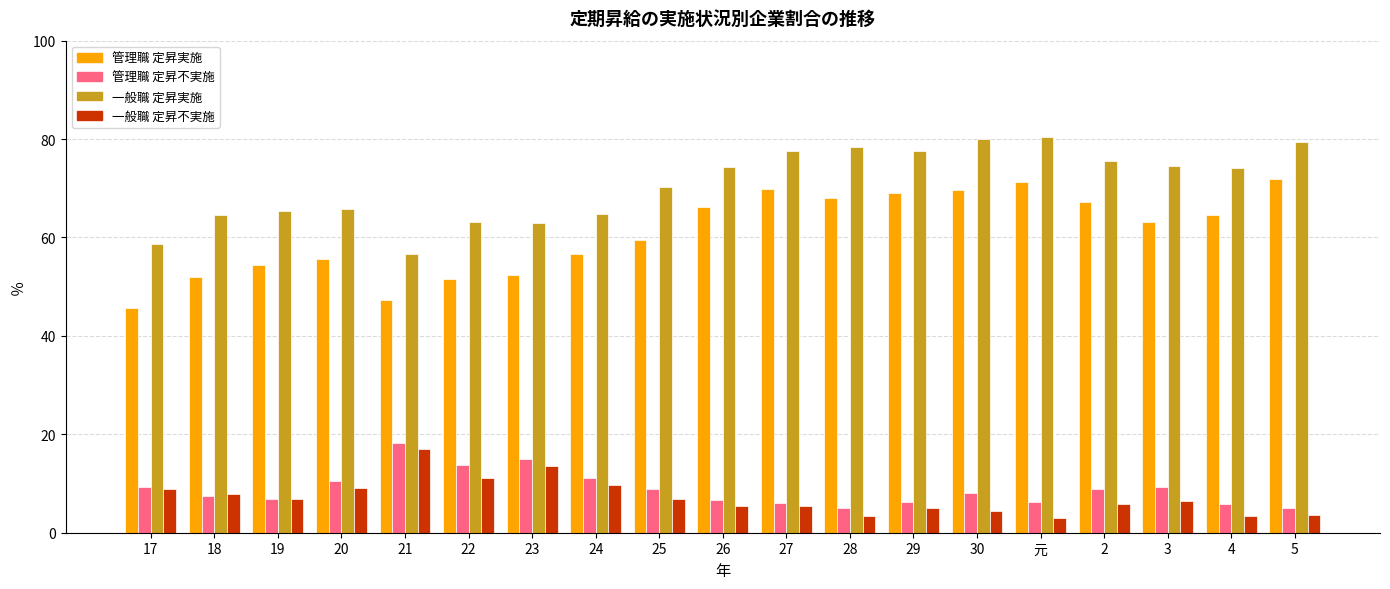

Count the number of categories in the chart.

19